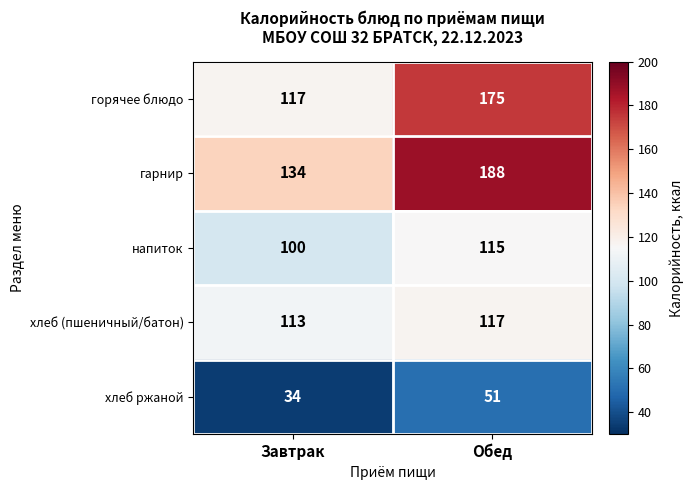

Count the number of categories in the chart.

2